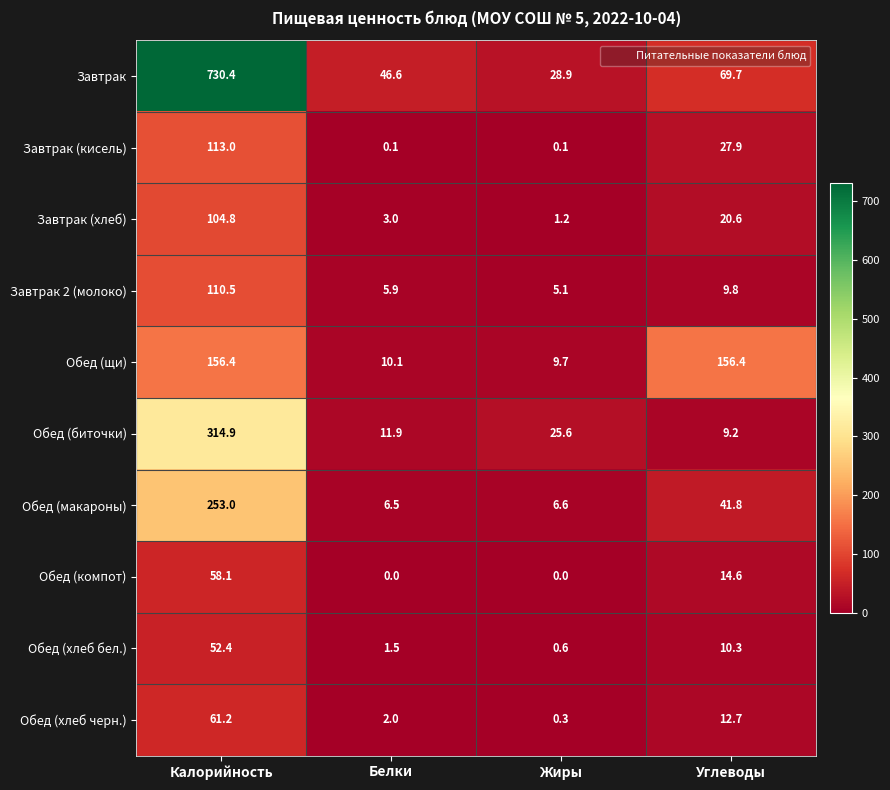

At how many categories does at least one series exceed 221?

1